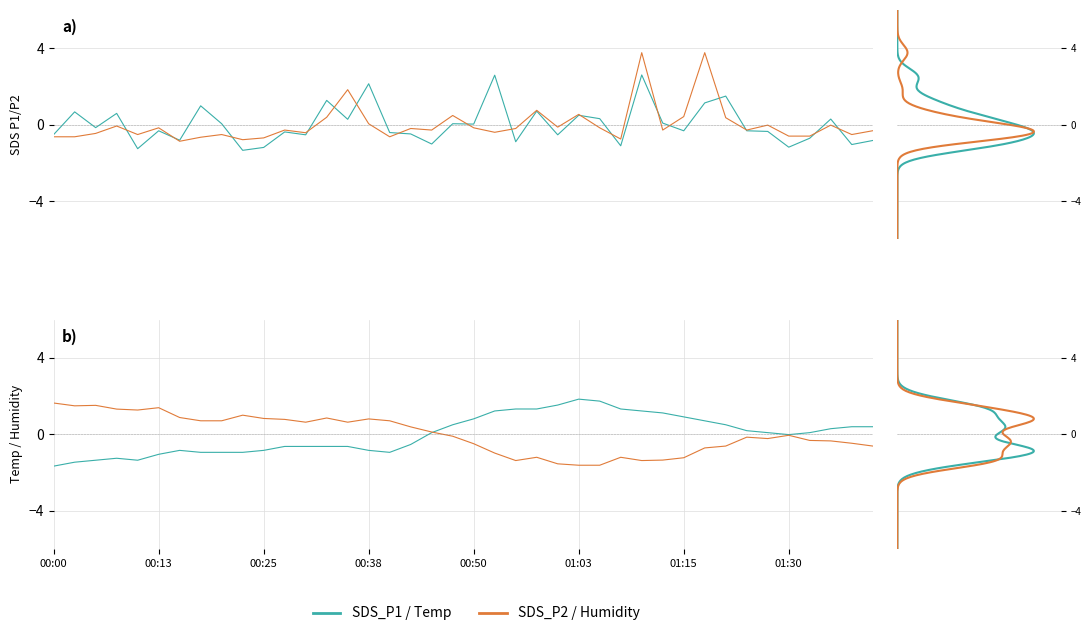

Between 18 and 36, which series saw the biggest shift?

Humidity